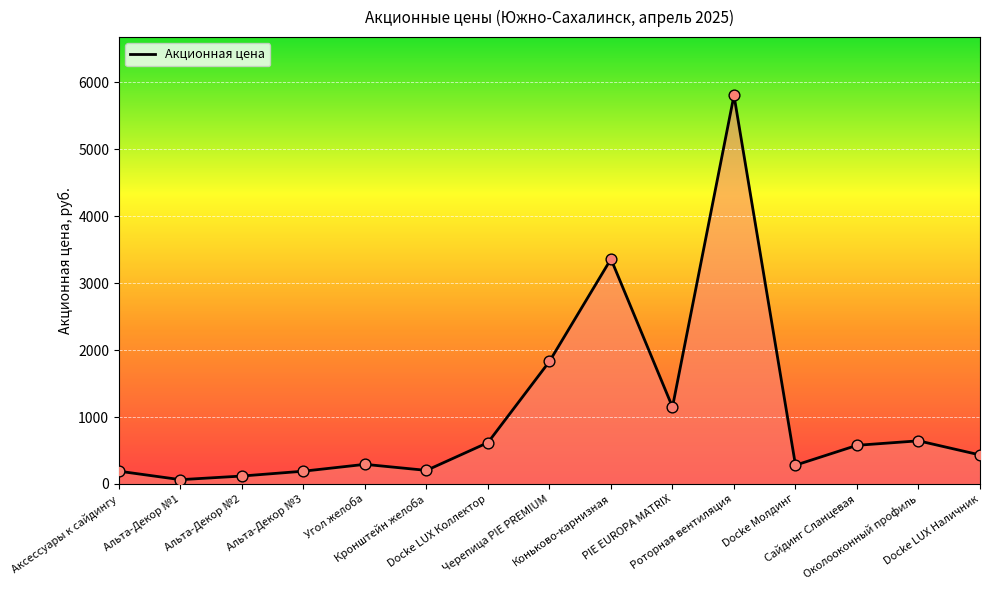

What is the change in value from Угол желоба to Сайдинг Сланцевая?

+284.4